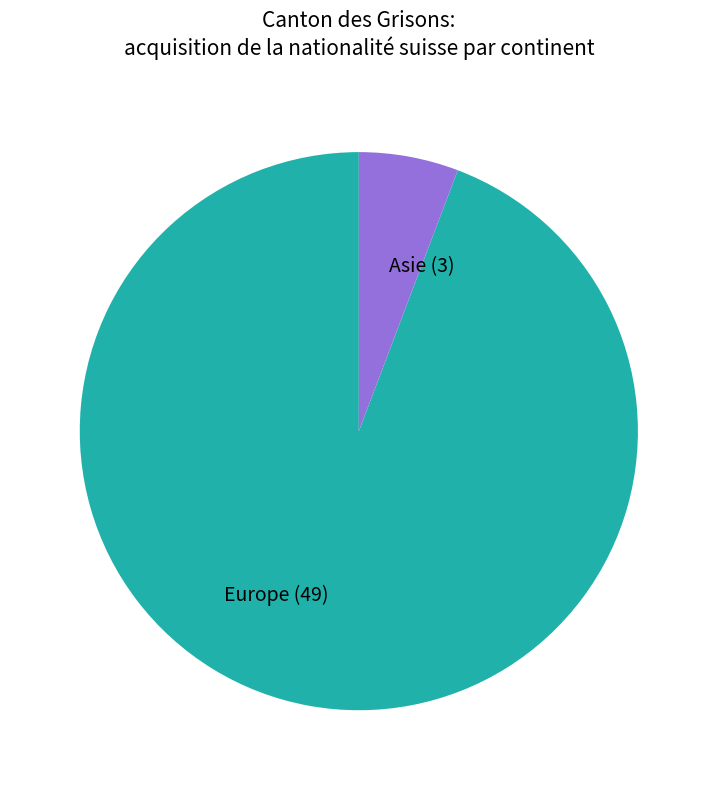

How many segments does this pie chart have?

2